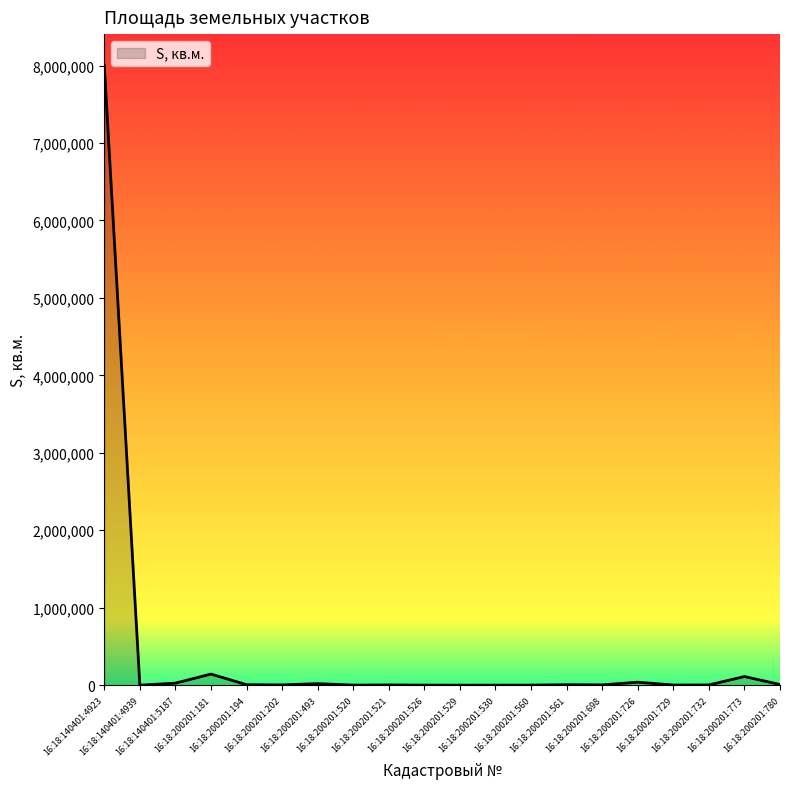

What is the greatest value displayed?

8005574